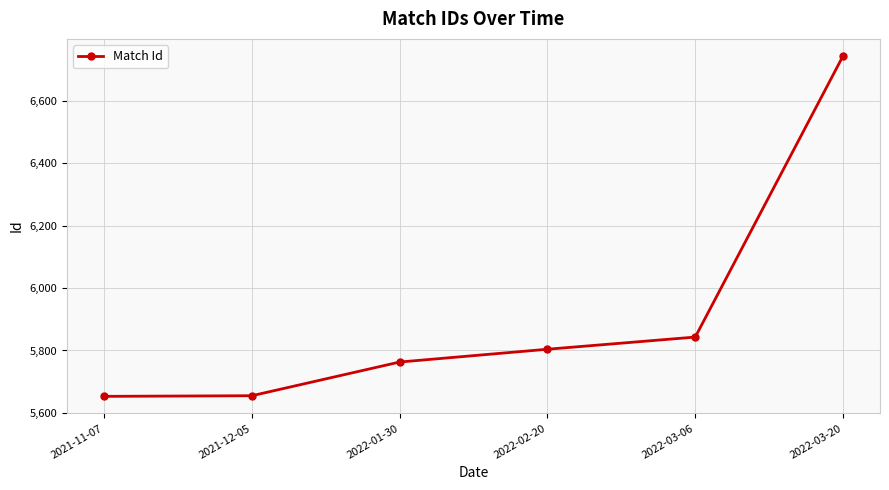

What is the difference between the values at 2022-01-30 and 2022-02-20?

41